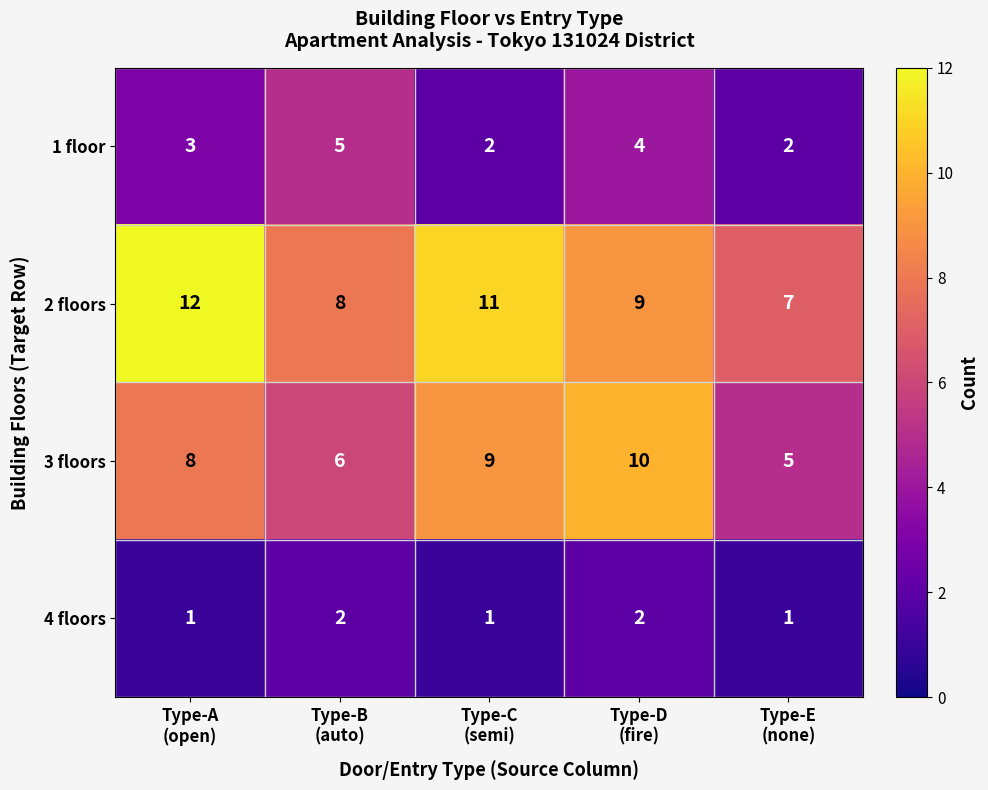

What is the maximum value for 3 floors?

10